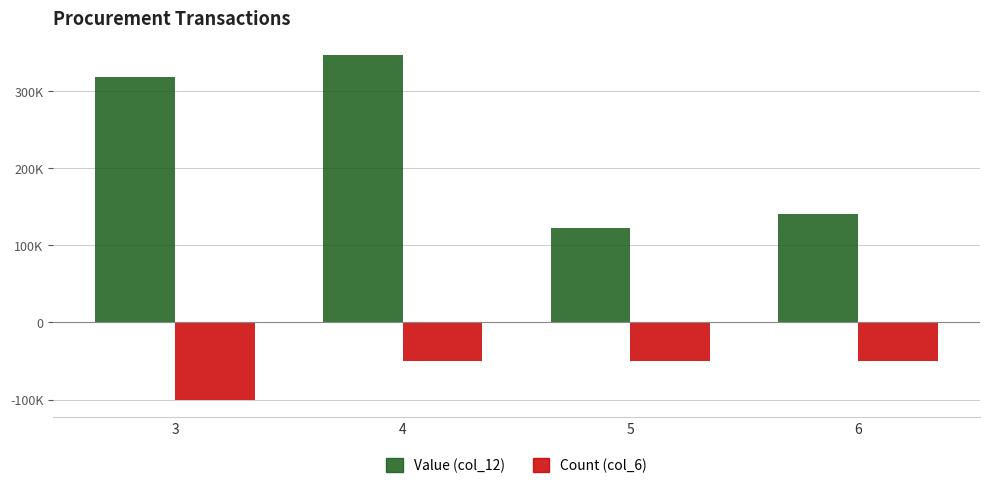

Rank the categories by Value (col_12) value from lowest to highest.

5, 6, 3, 4